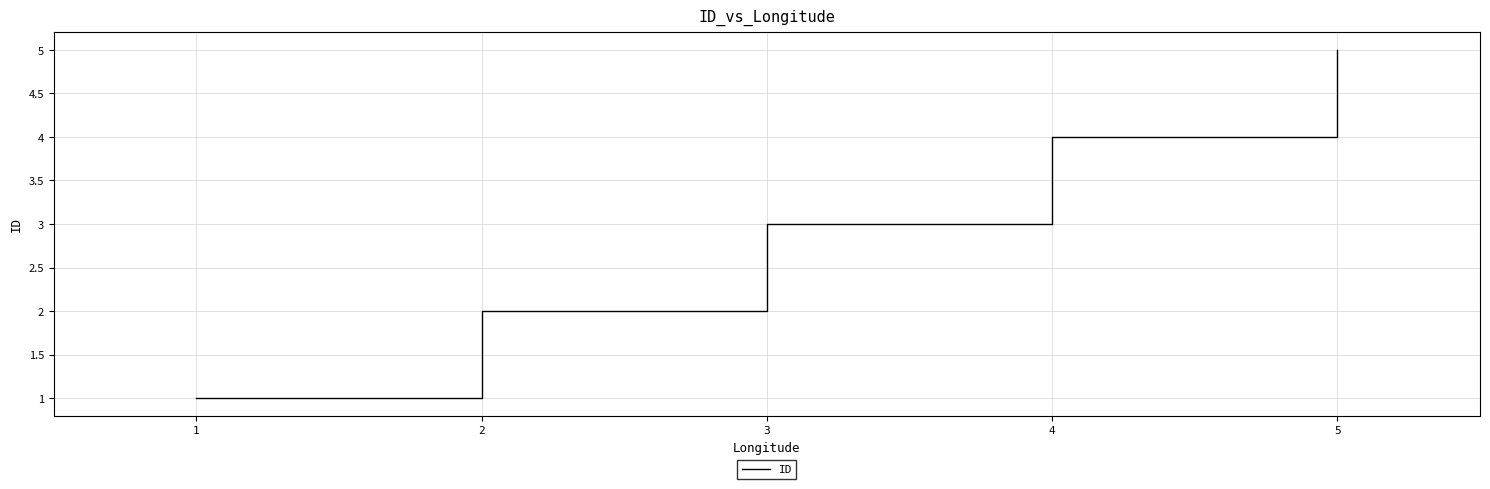

List the labels in order of value, smallest first.

1, 2, 3, 4, 5